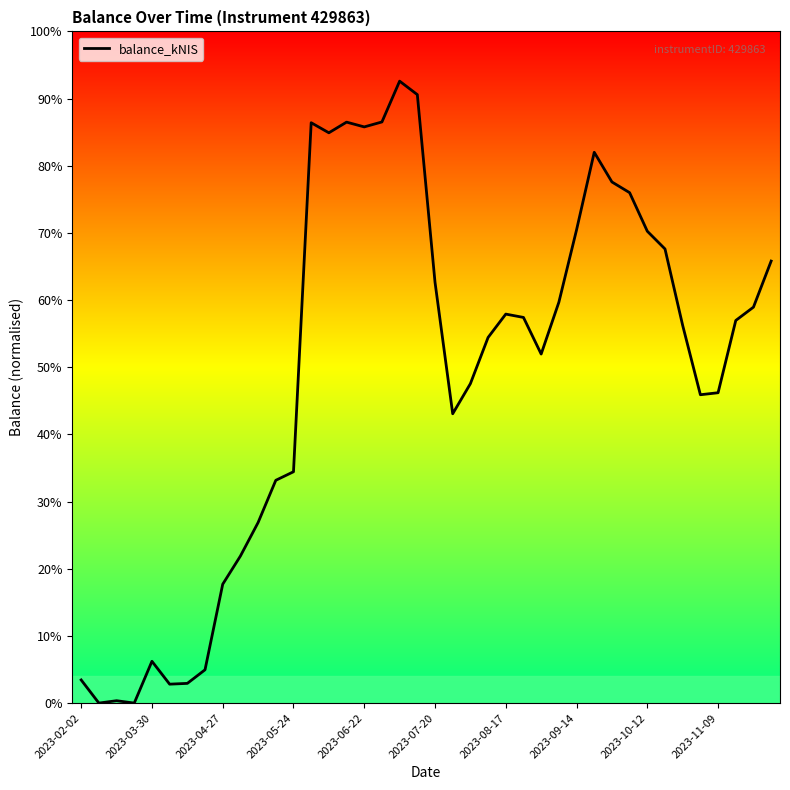

Does the chart have visible grid lines?

No